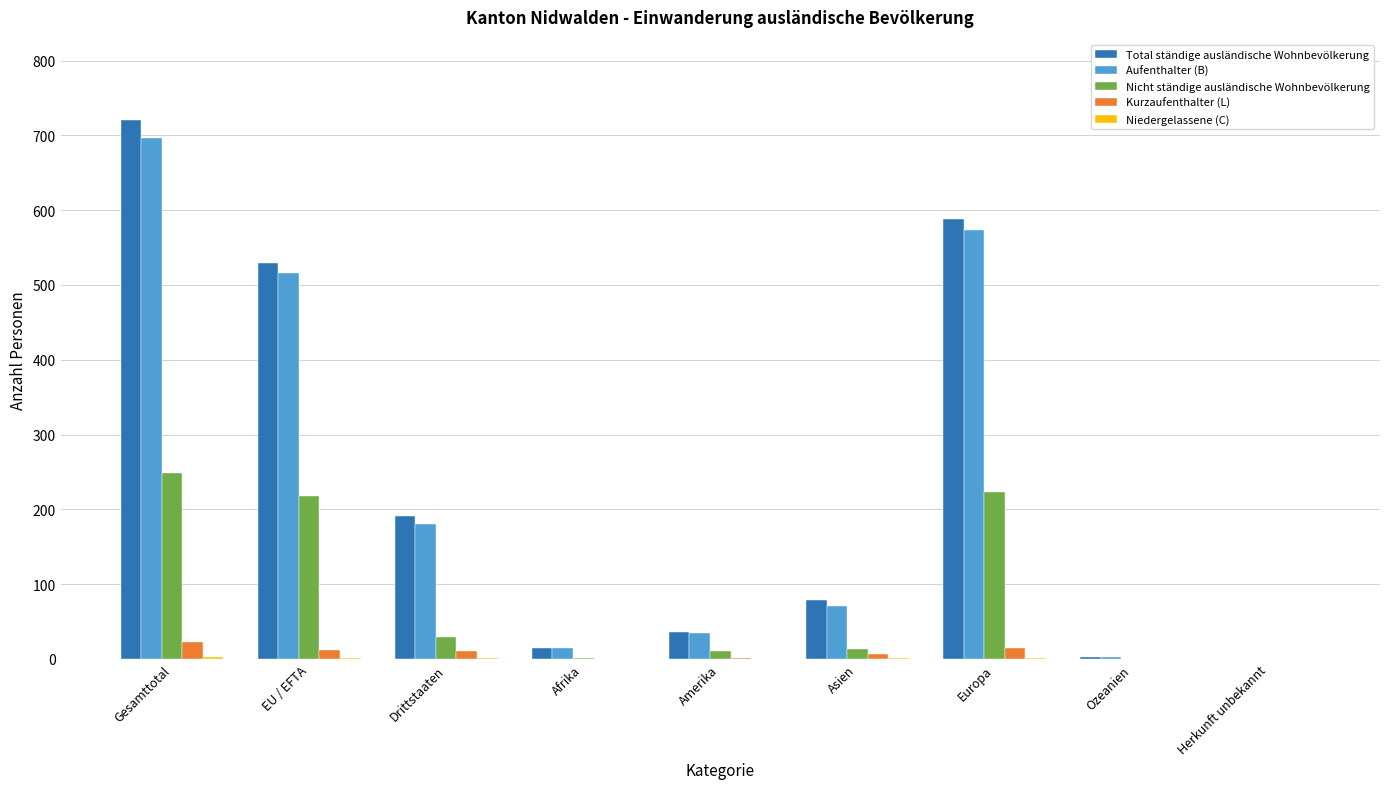

What is the highest value of the Kurzaufenthalter (L) series?

22